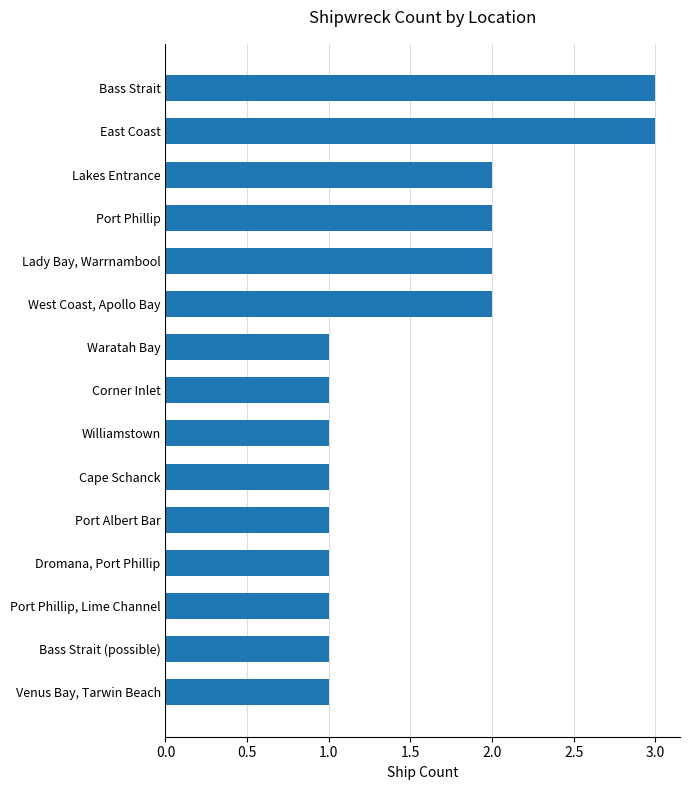

Approximately how many times larger is the value at Cape Schanck compared to West Coast, Apollo Bay?

0.5